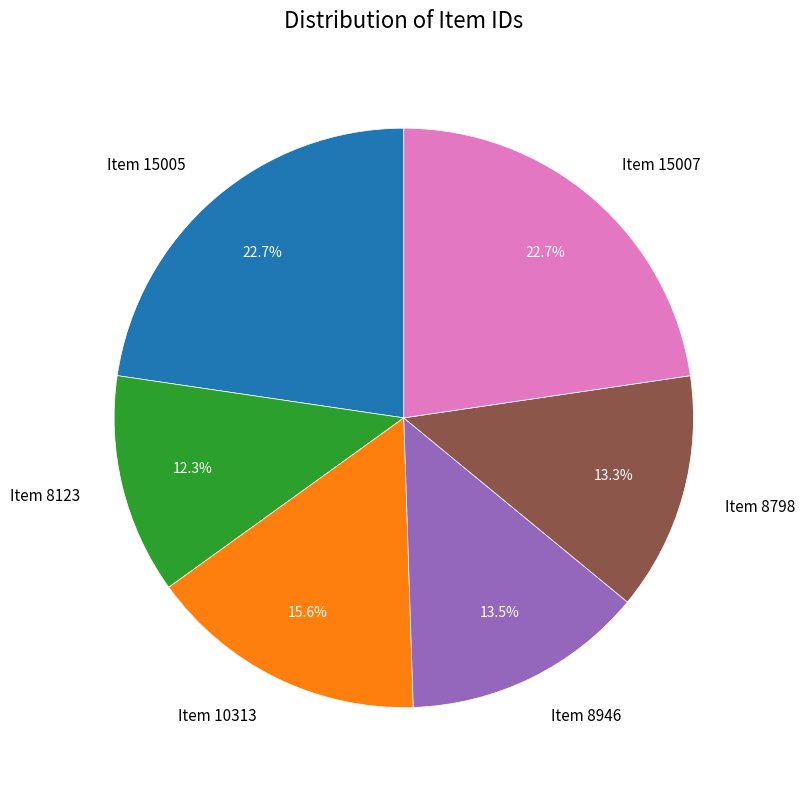

To the nearest percent, what is the difference between the largest and smallest slice percentages?

10%